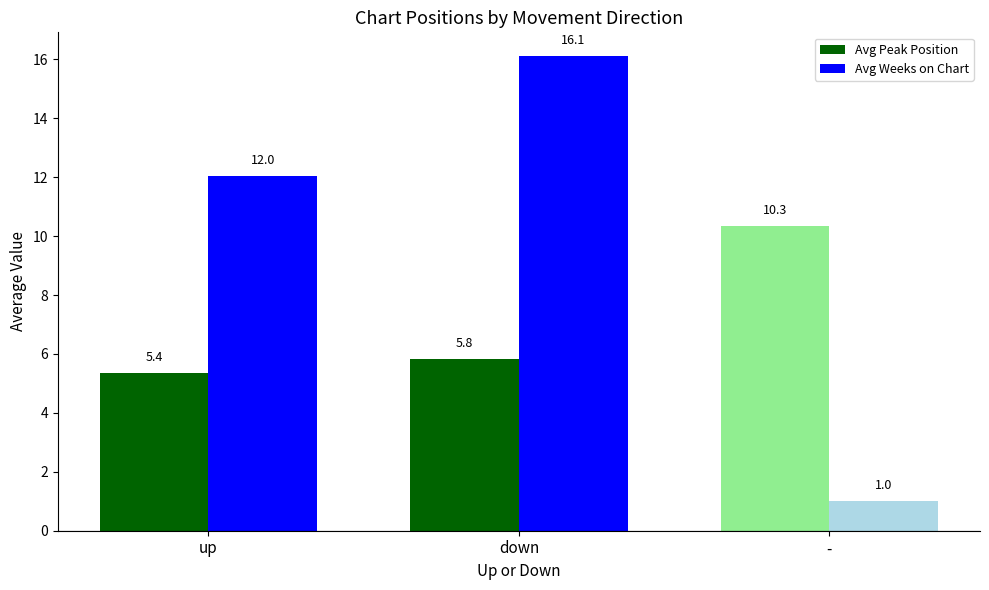

At which label is Avg Peak Position closest to 7?

down